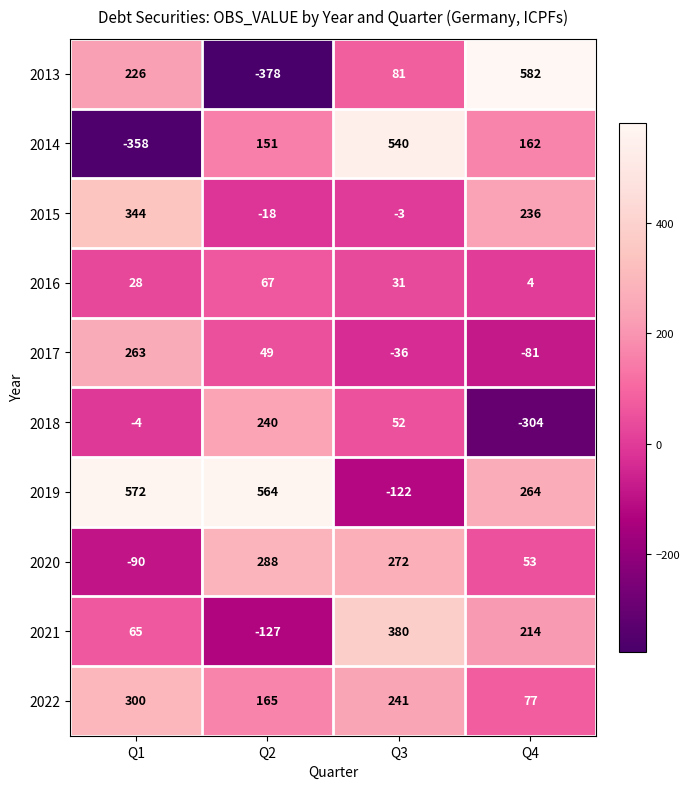

Is it true that 2016 equals 4 at Q4?

True